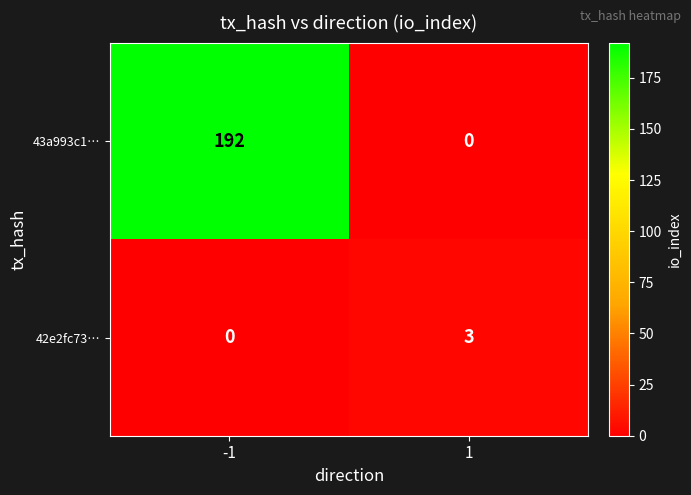

List the series in order of their peak value, lowest first.

42e2fc73…, 43a993c1…